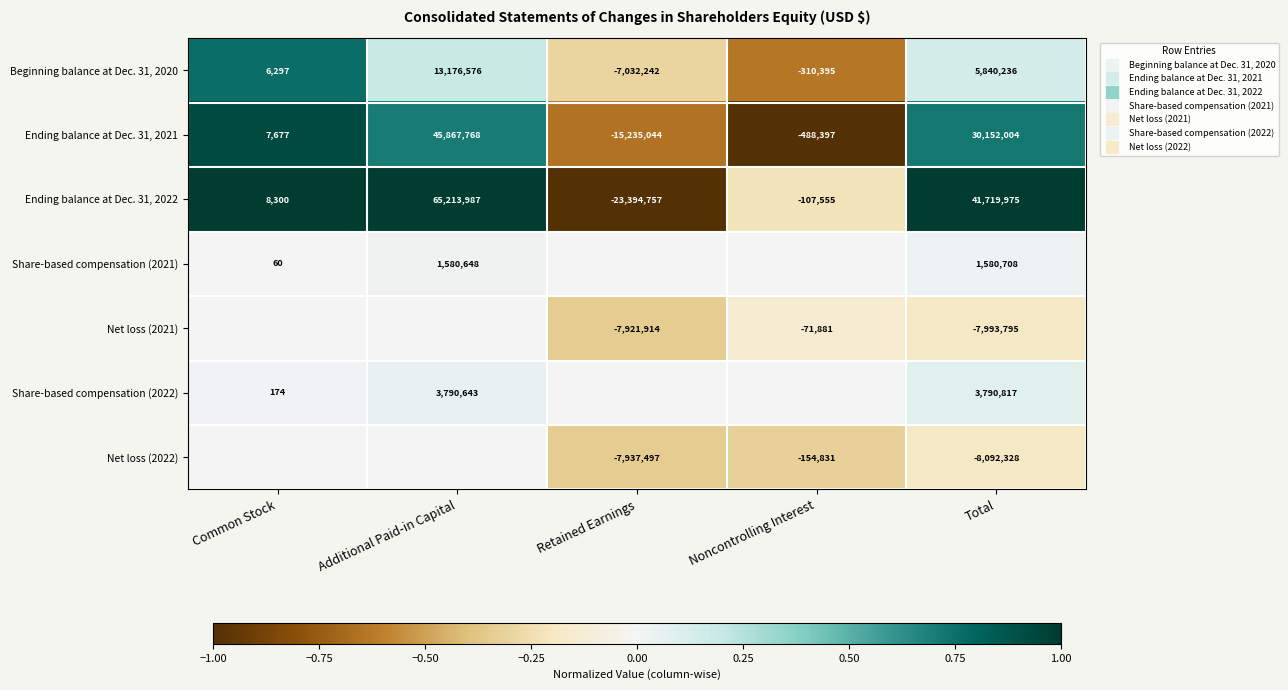

The value of Net loss (2022) at Common Stock is 0.0. True or false?

True